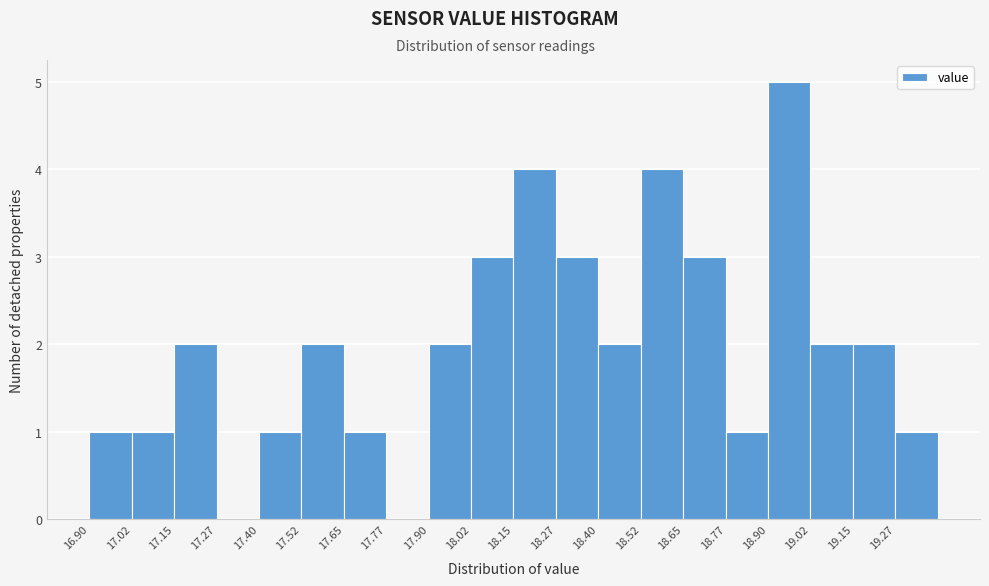

What is the height of the bar covering 18.025 to 18.150 on the x-axis? Neither the bar edges nor the heights are printed on the chart, so give them approximately, as read against the axes.

3